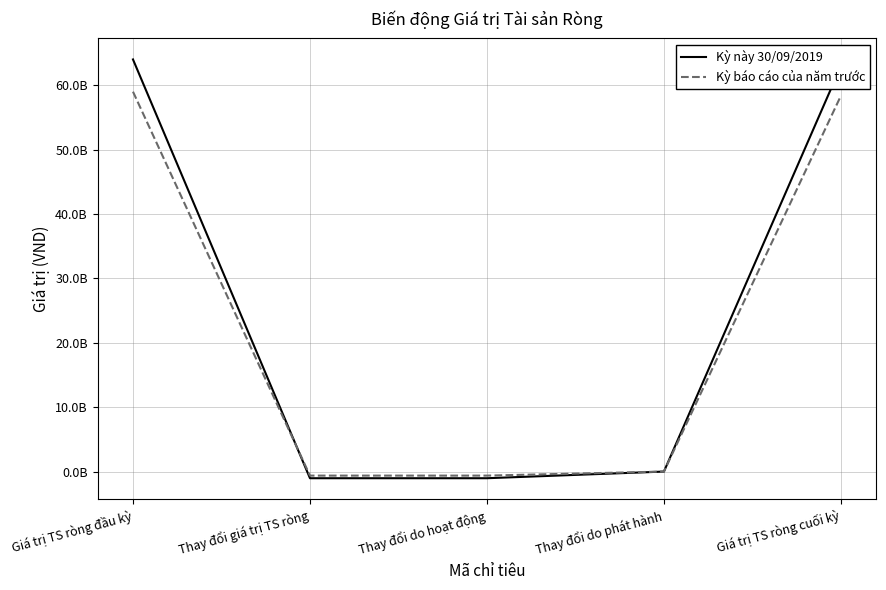

The Kỳ này 30/09/2019 series shows 62991448572 at Giá trị TS ròng cuối kỳ. True or false?

True